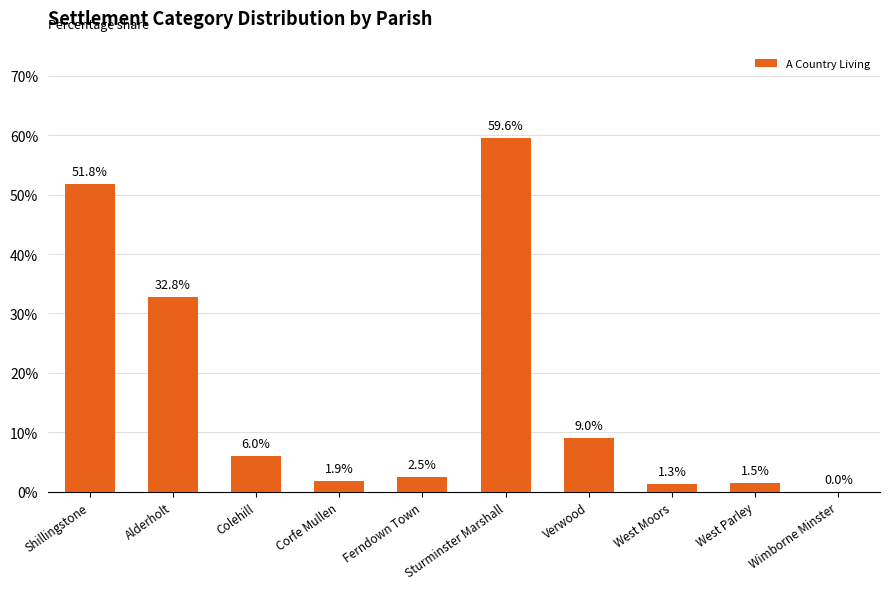

What value does the data have at Ferndown Town?

2.5